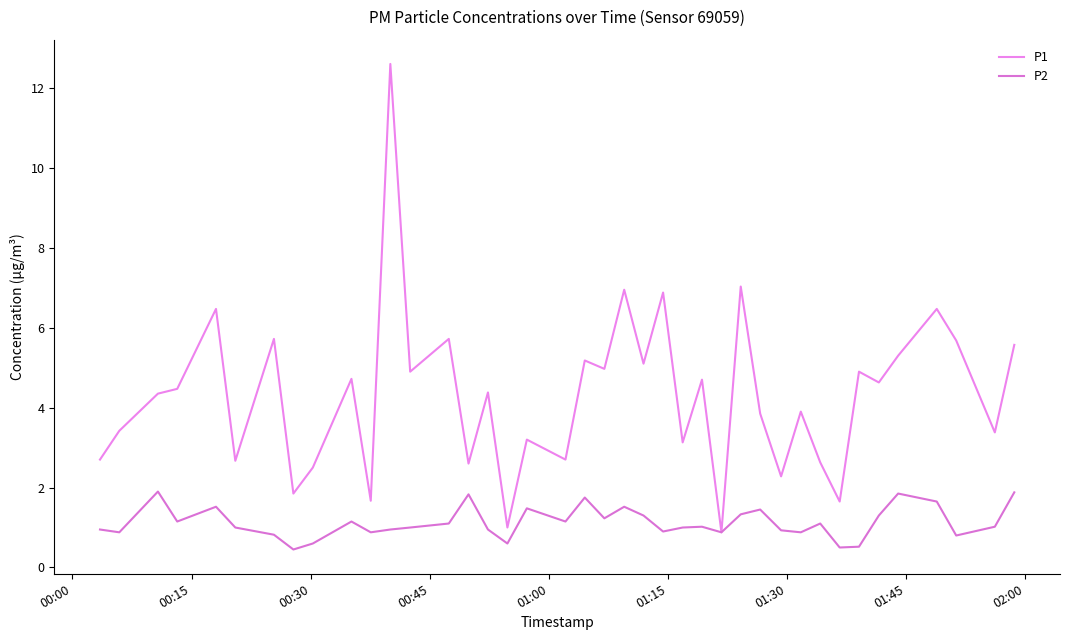

Does the chart have visible grid lines?

No